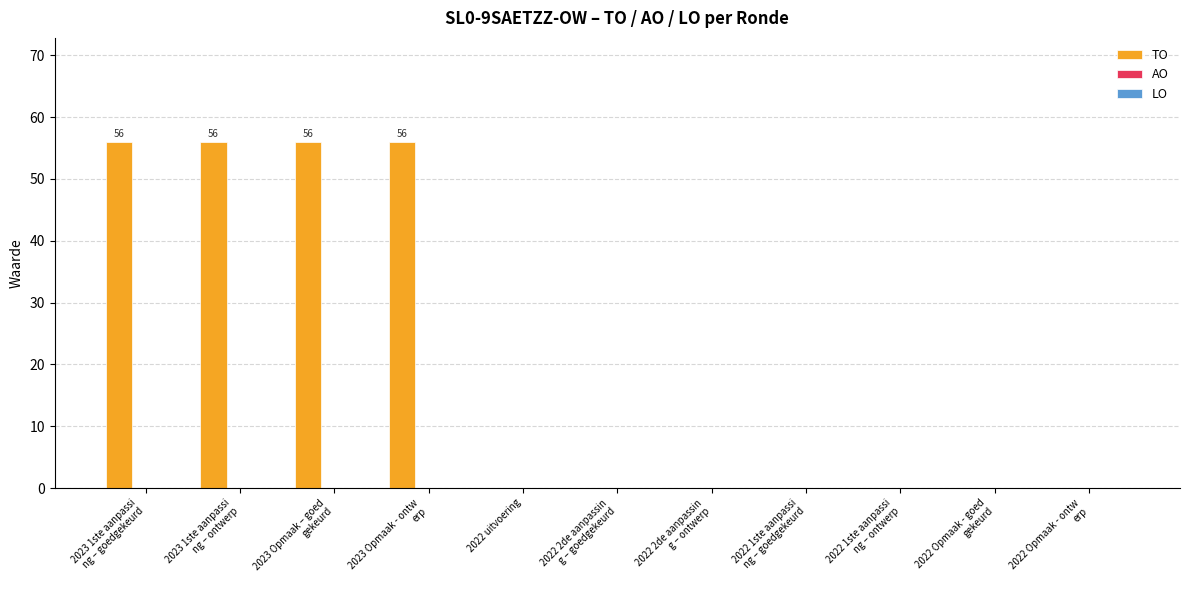

Are the bars horizontal?

No